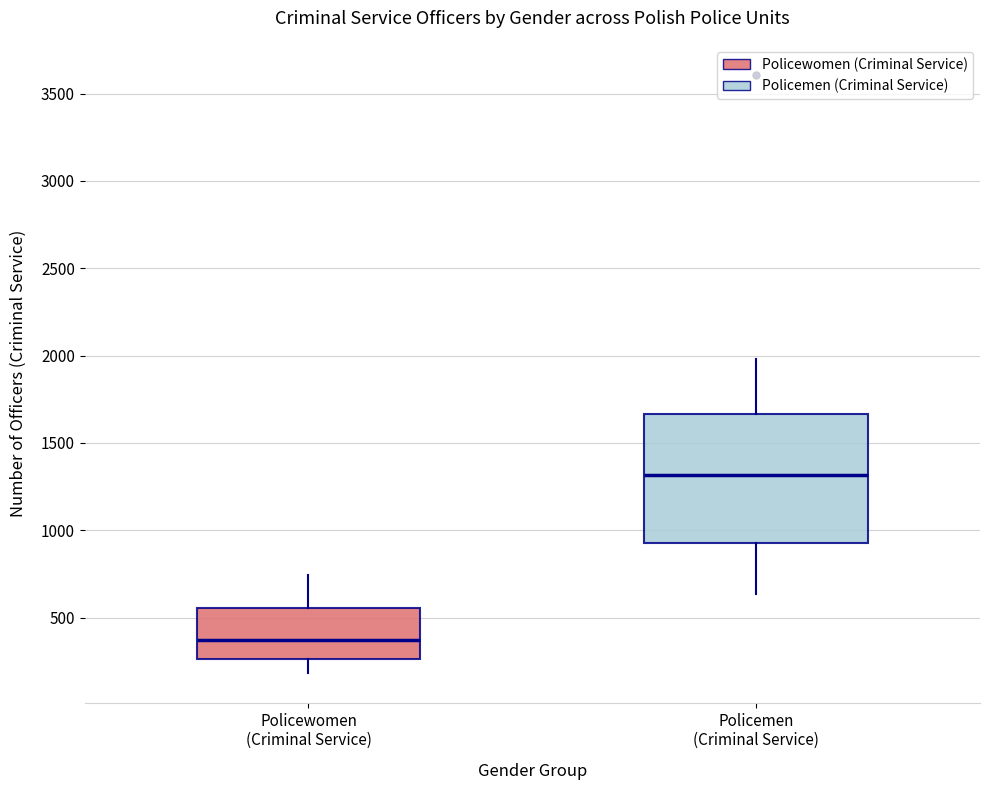

Which box is the tallest, from its lower edge to its upper edge?

Policemen (Criminal Service)